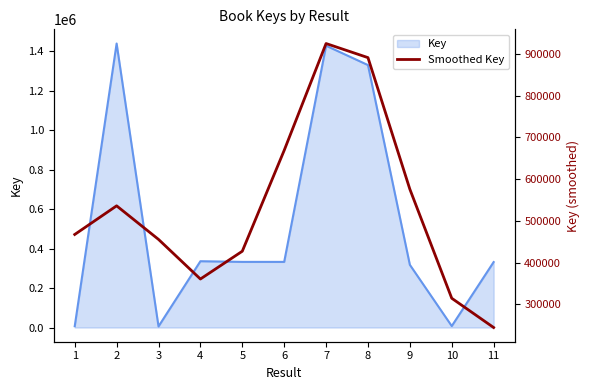

Count the number of categories in the chart.

11